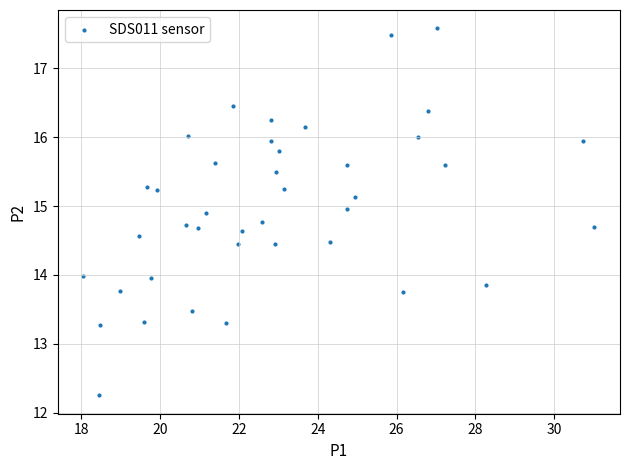

What is the range of X values (max minus min)?

13.0